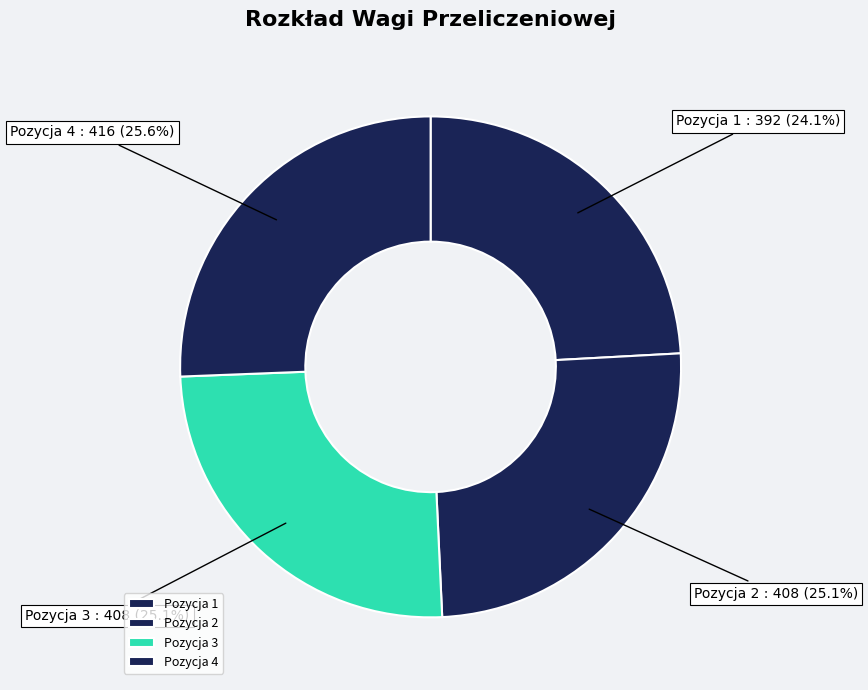

What percentage is the Pozycja 1 slice, to the nearest percent?

24%